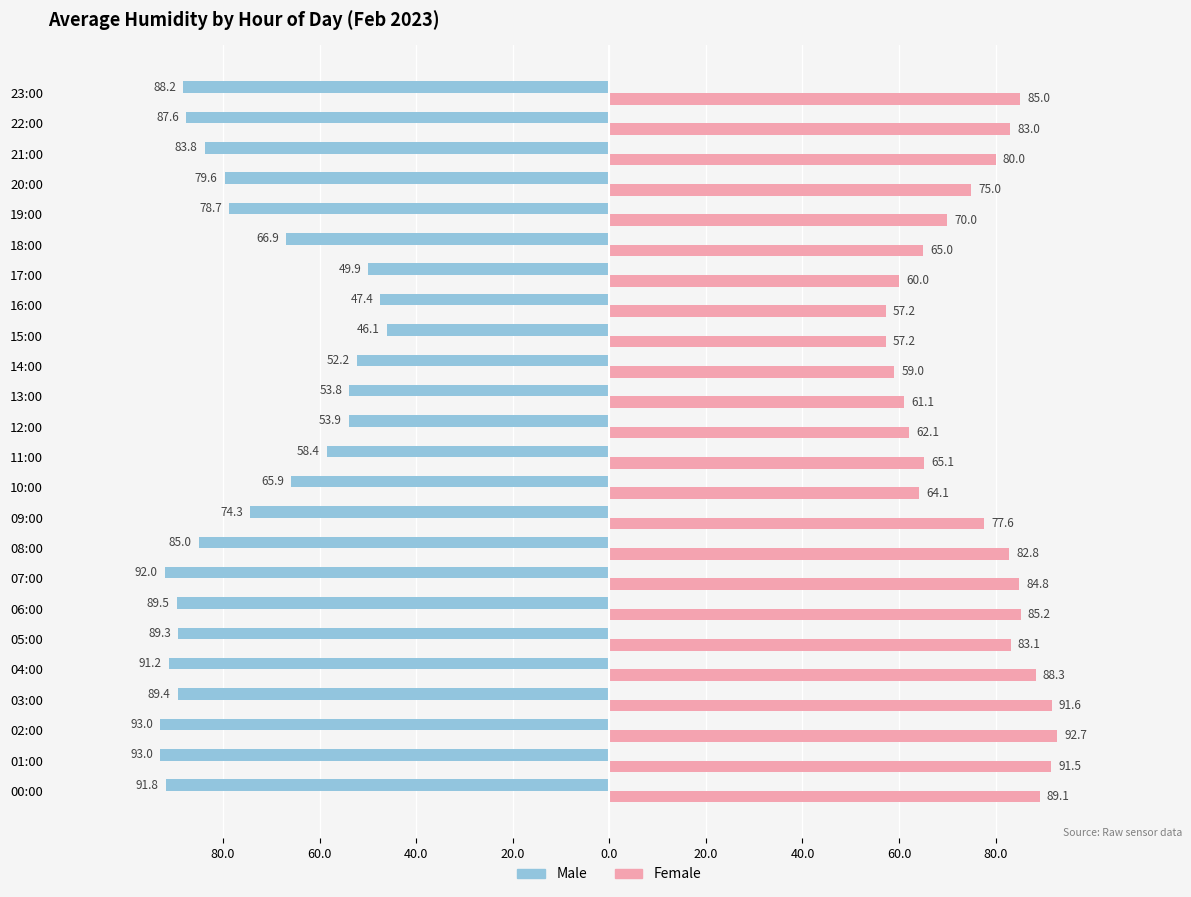

Where does the Male series first go above -79?

09:00